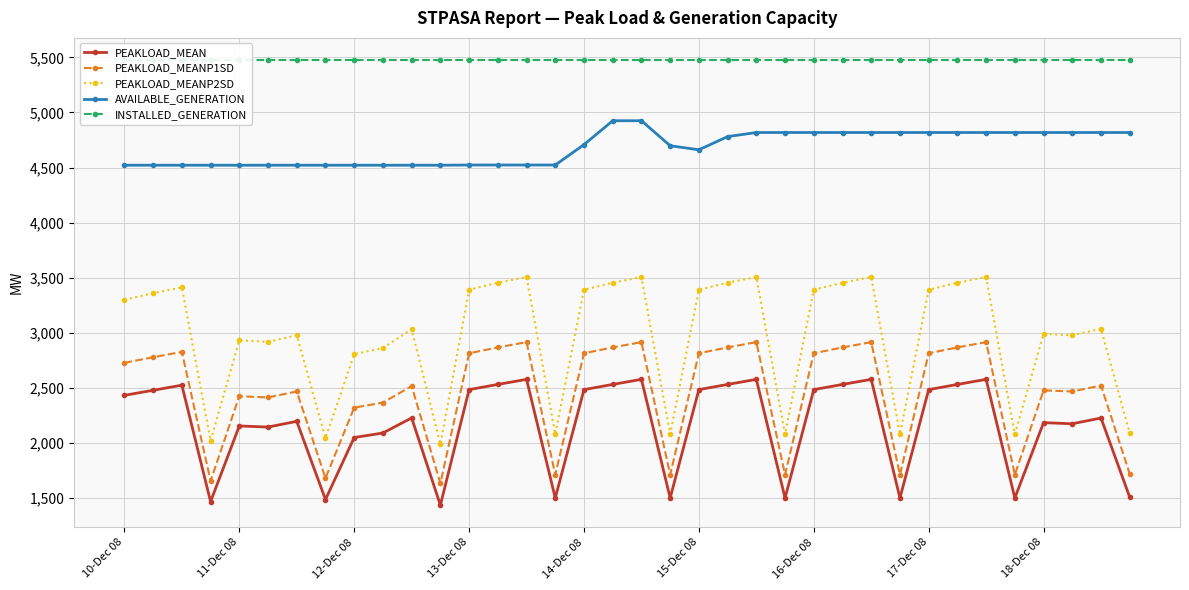

What is the difference between the PEAKLOAD_MEAN values at 15 and 11?

65